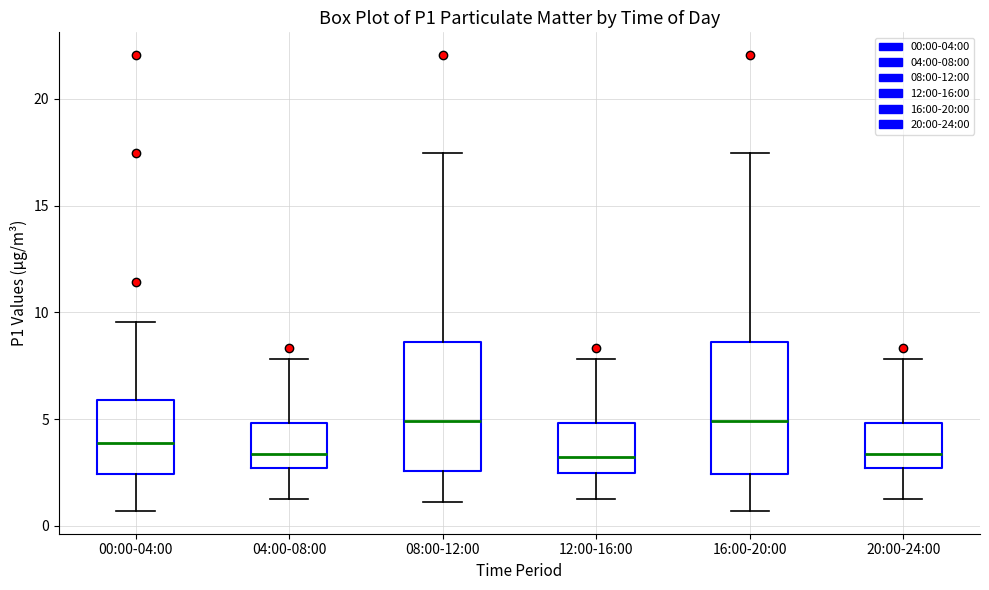

Where does the median line of the box for 08:00-12:00 sit on the y-axis? The values are not printed on the chart, so give them approximately, as read against the axis.

5.0